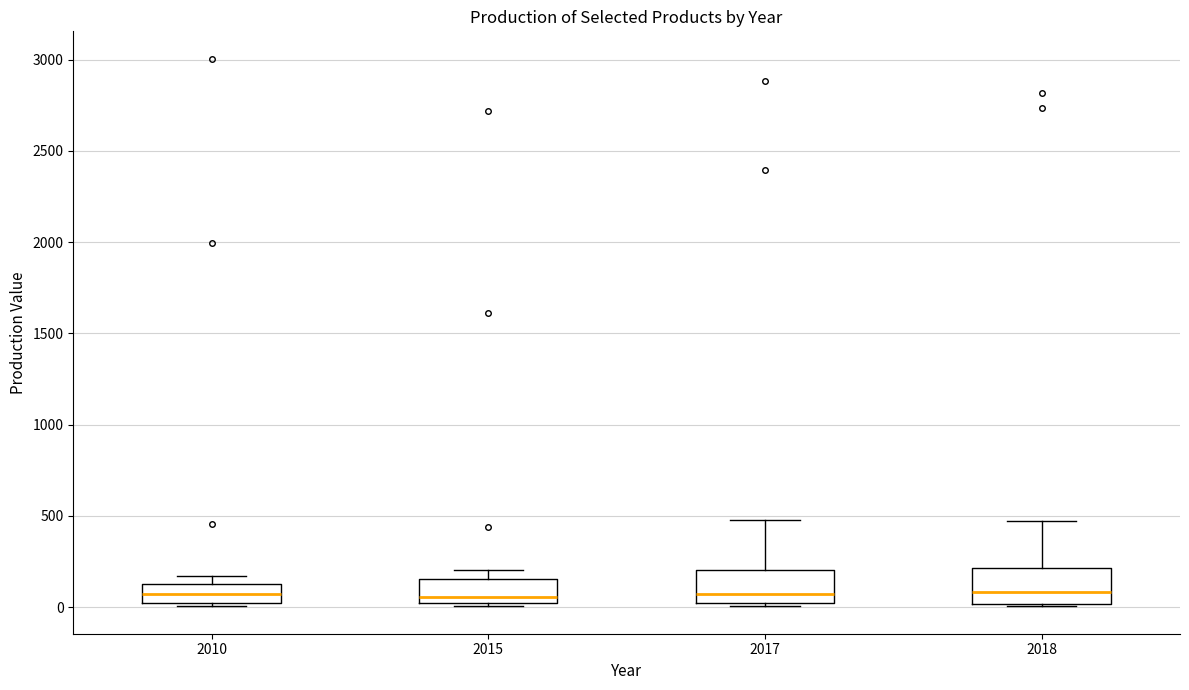

Reading left to right, read every box against the y-axis: the position of its median line, the range the box covers, and the ends of its whiskers. The values are not printed on the chart, so give them approximately, as read against the axis.

2010: median 50, box 0 to 150, whiskers 0 (just below the box's lower edge) to 150 (just above the box's upper edge)
2015: median 50, box 0 to 150, whiskers 0 (just below the box's lower edge) to 200
2017: median 50, box 0 to 200, whiskers 0 (just below the box's lower edge) to 500
2018: median 100, box 0 to 200, whiskers 0 to 450